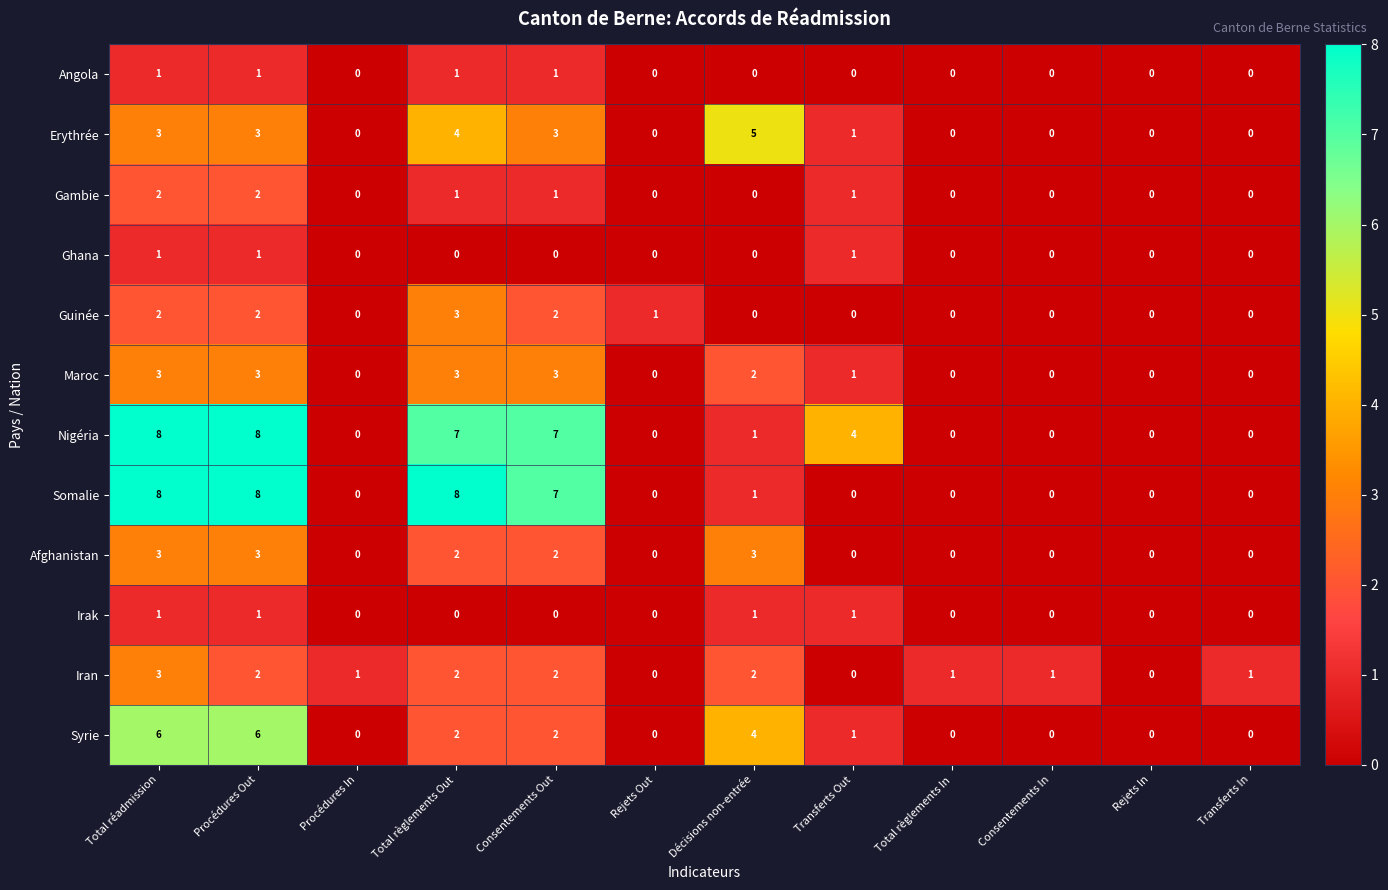

Is the value of Ghana at Rejets In greater than the value of Nigéria at Procédures Out?

No